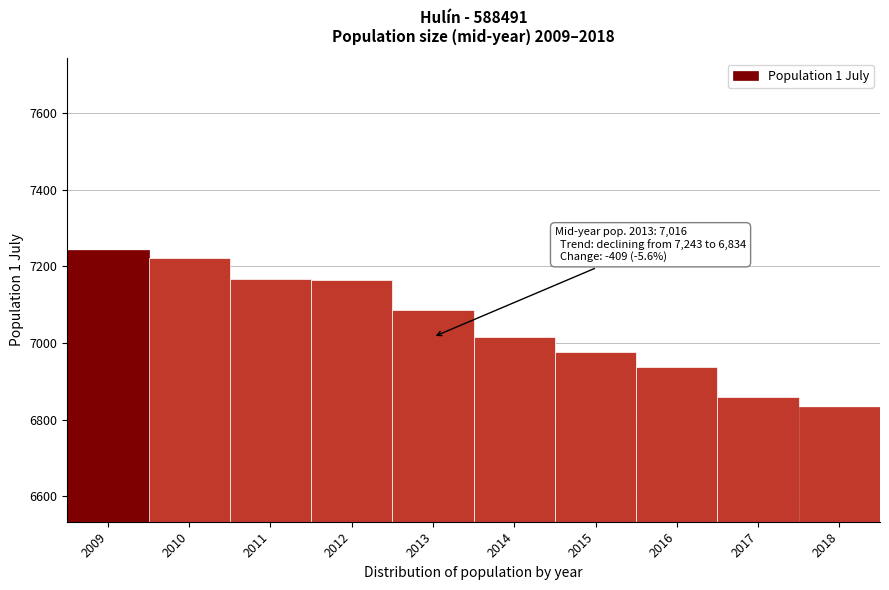

What is the difference between the values at 2009 and 2013?

157